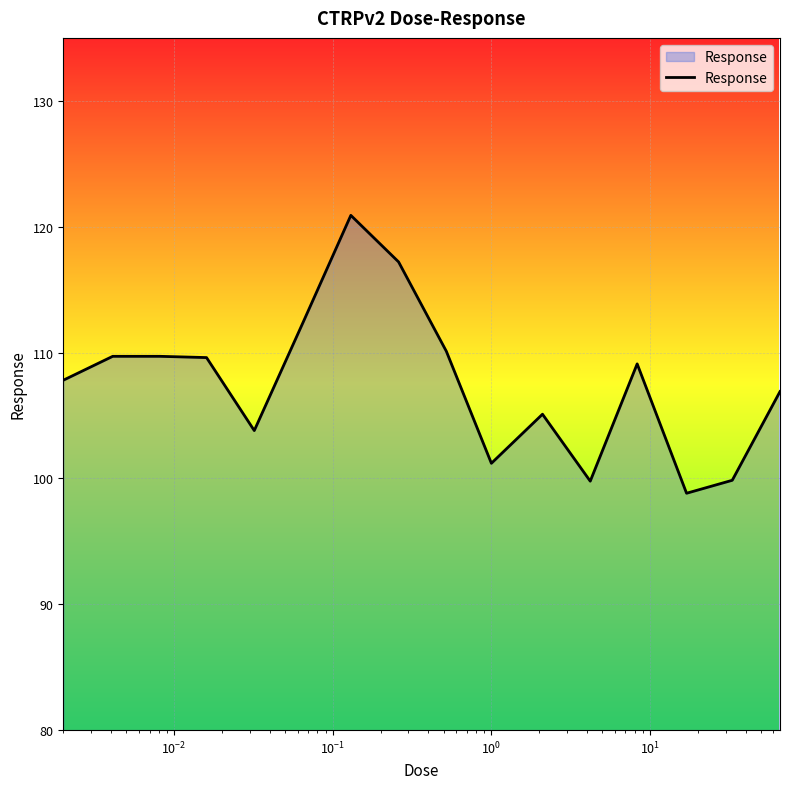

What is the greatest value displayed?

120.9